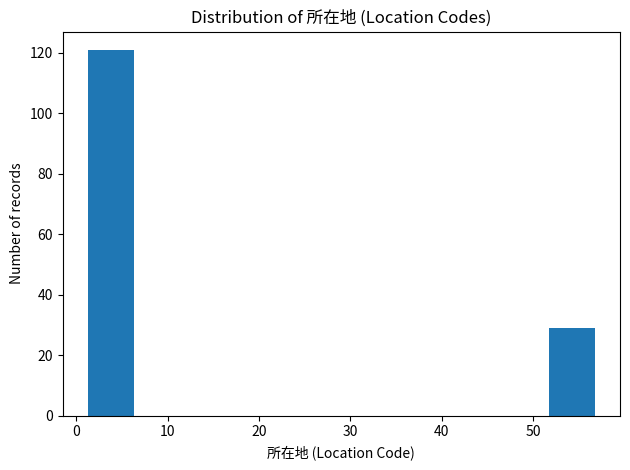

Reading left to right, list every bar in this chart as the range it spans on the x-axis followed by its height. Neither the bar edges nor the heights are printed on the chart, so give them approximately, as read against the axes.

1.0 to 6.6: 122
6.6 to 12.2: 0
12.2 to 17.8: 0
17.8 to 23.4: 0
23.4 to 29.0: 0
29.0 to 34.6: 0
34.6 to 40.2: 0
40.2 to 45.8: 0
45.8 to 51.4: 0
51.4 to 57.0: 30